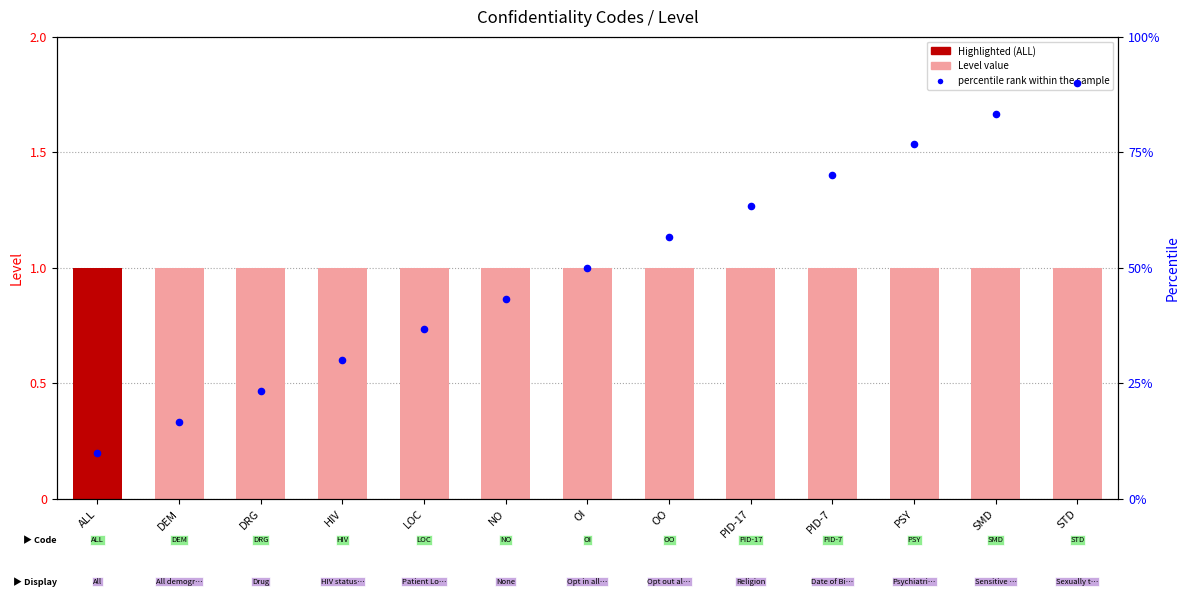

At how many categories does at least one series exceed 66?

4